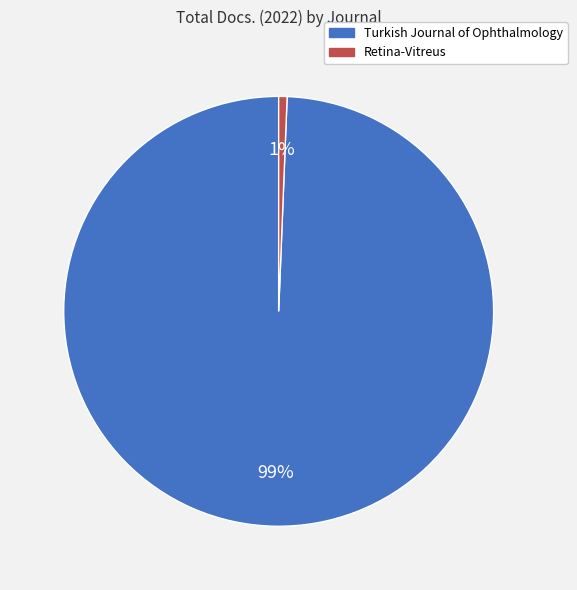

To the nearest percent, what is the combined percentage of Turkish Journal of Ophthalmology and Retina-Vitreus?

100%